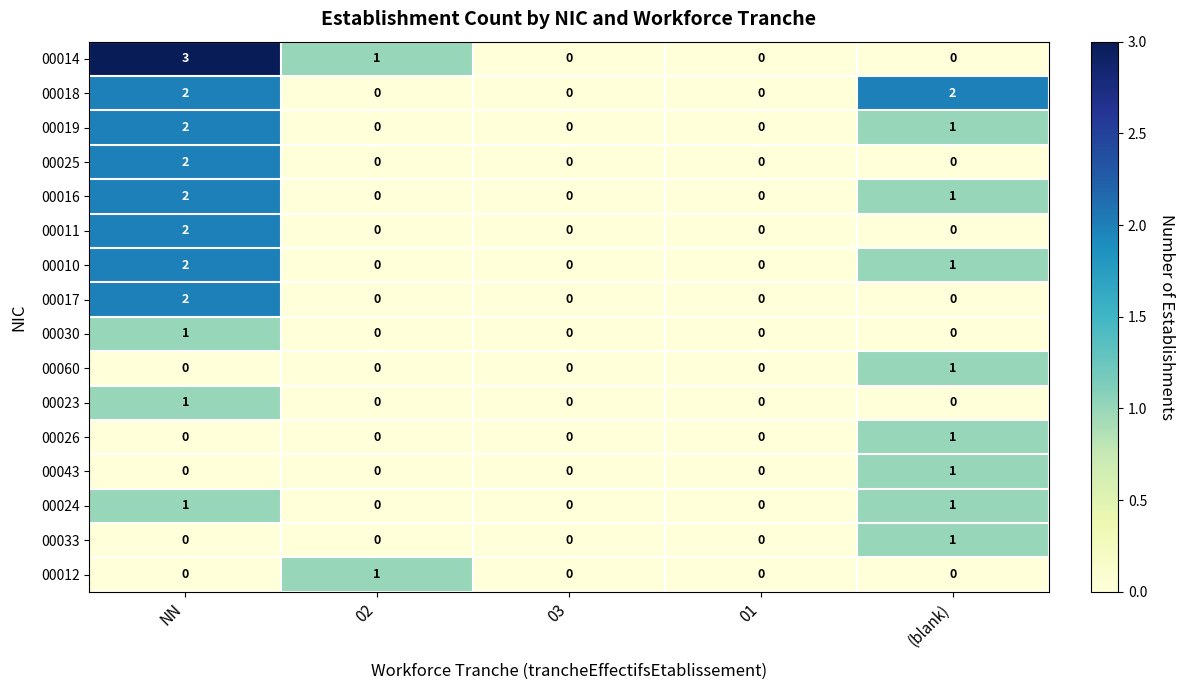

Is it true that 00023 equals 0 at 01?

True